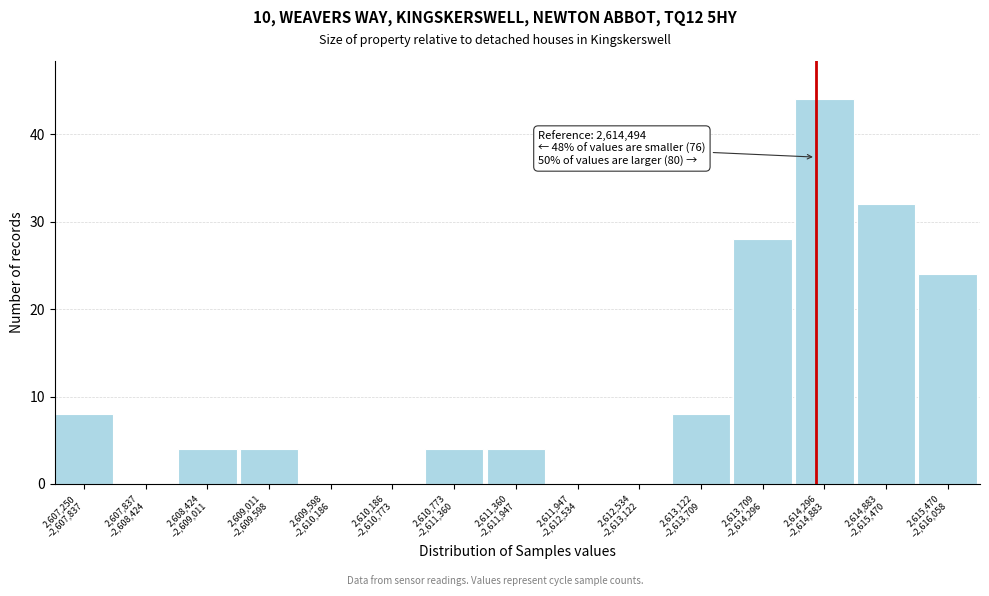

What is the greatest value displayed?

44